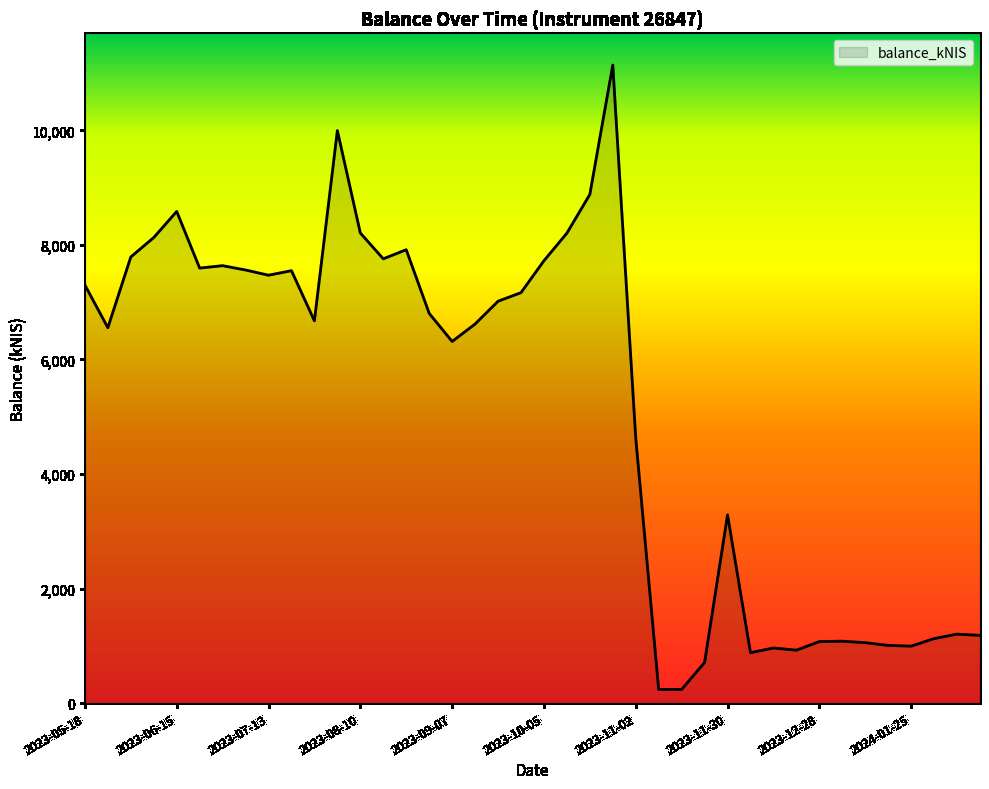

What is the smallest value displayed?

238.2